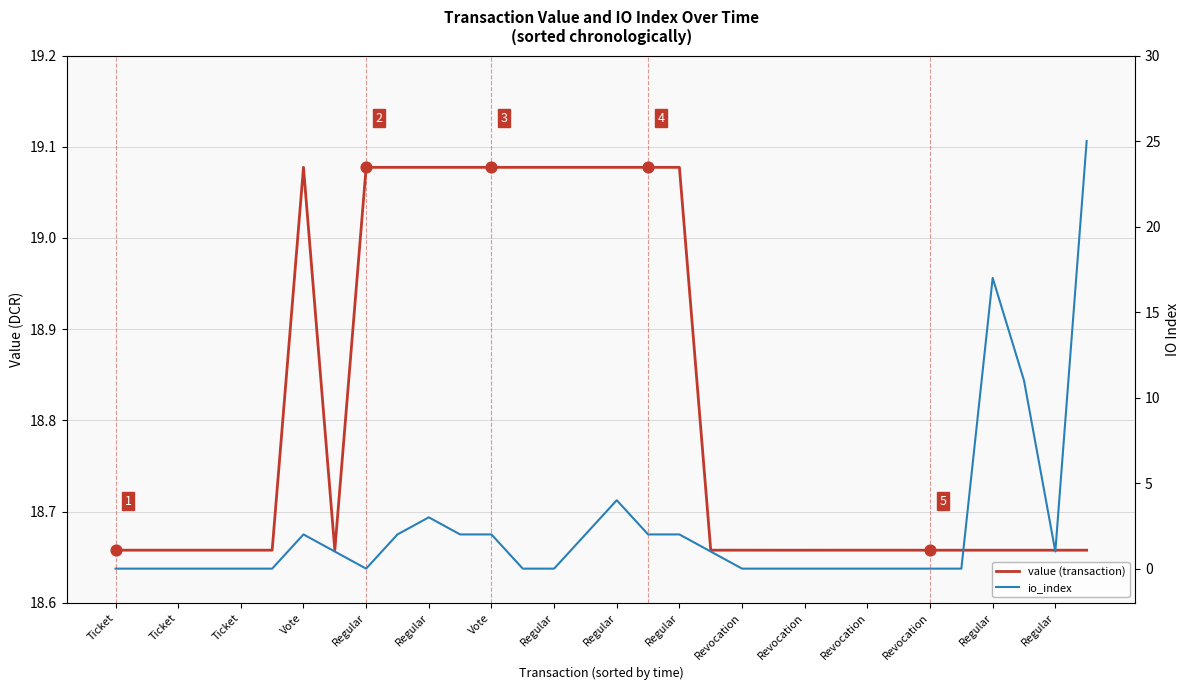

What is the total value across all series at 19?

19.7